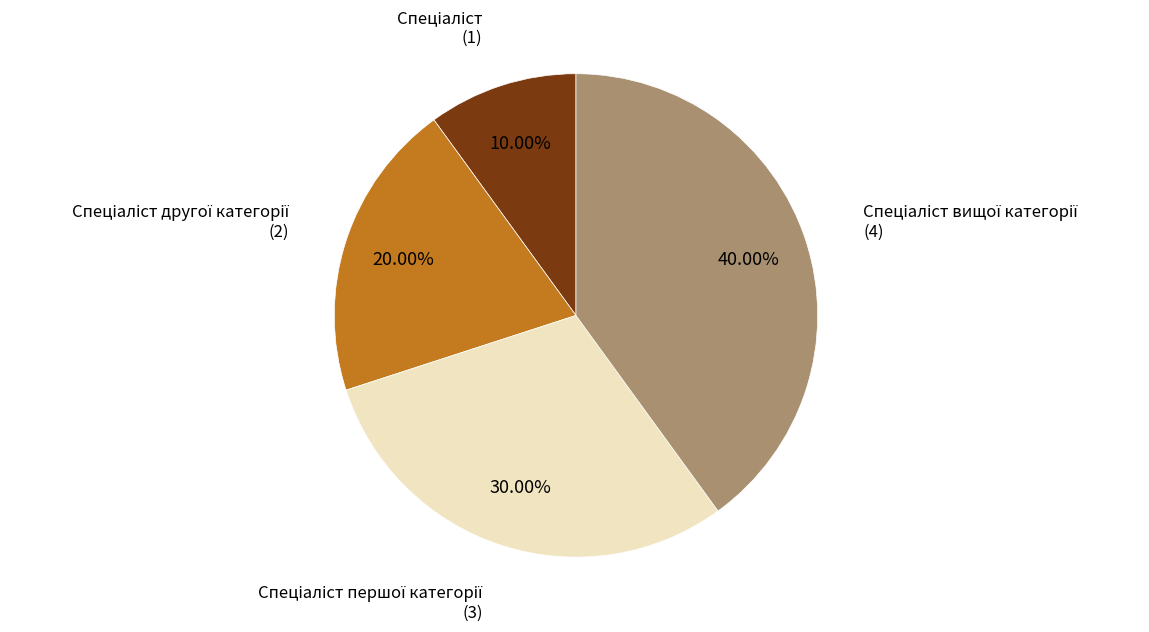

Count the number of slices in the pie.

4